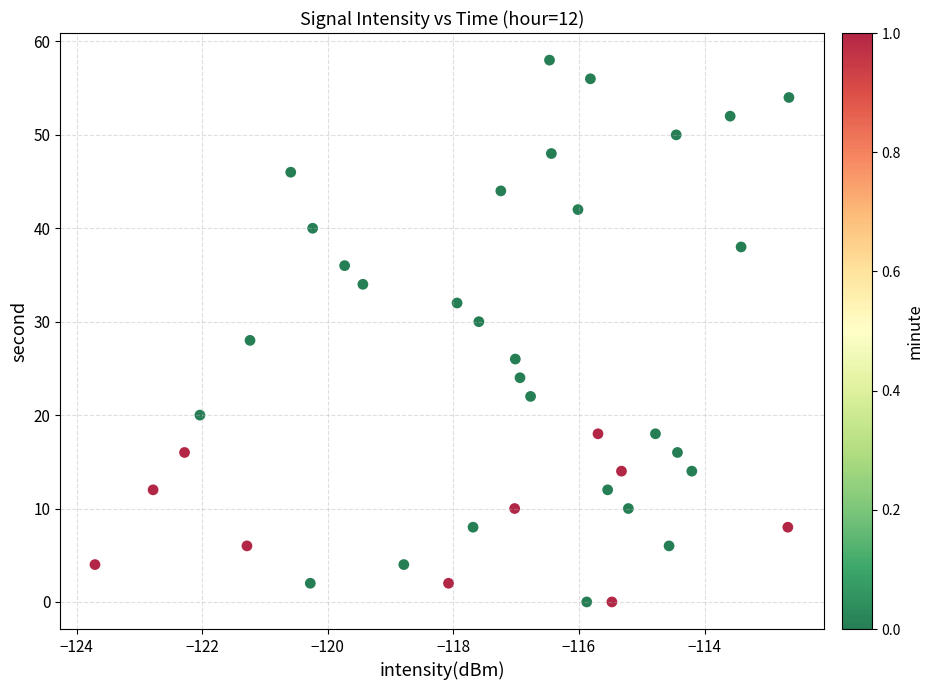

What is the range of Y values (max minus min)?

58